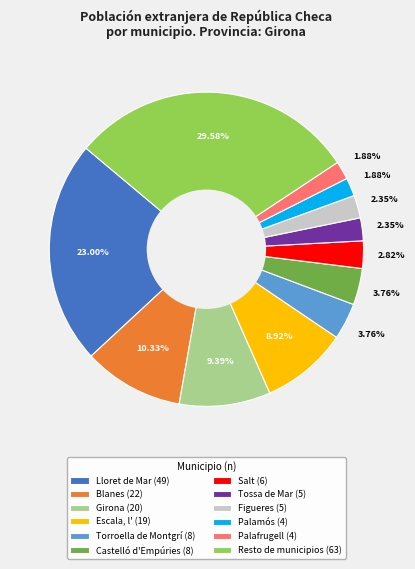

Is there any slice that represents more than half of the pie?

No